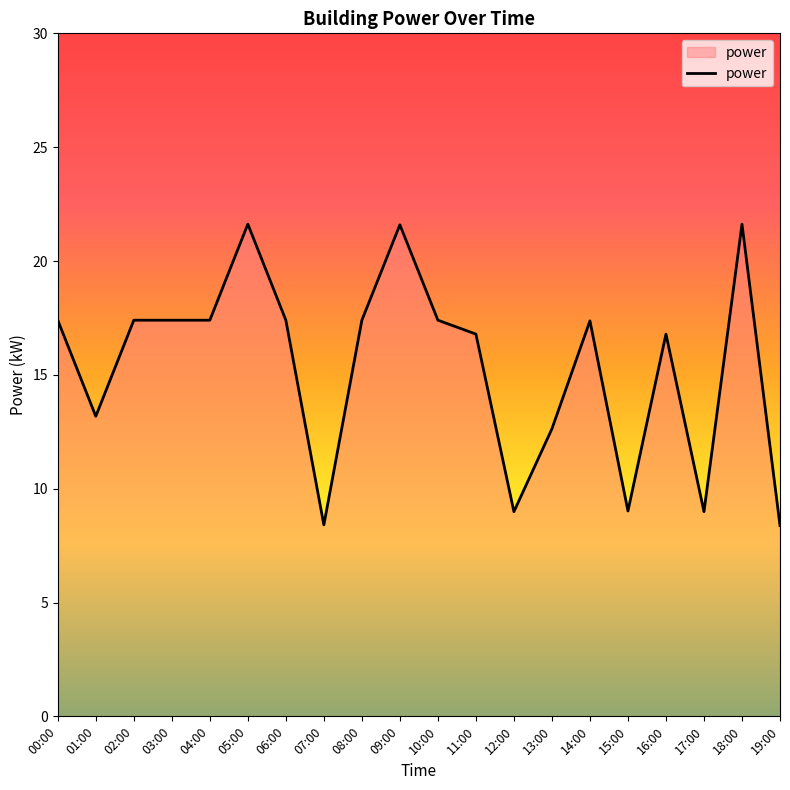

What position from the right is 16:00?

4